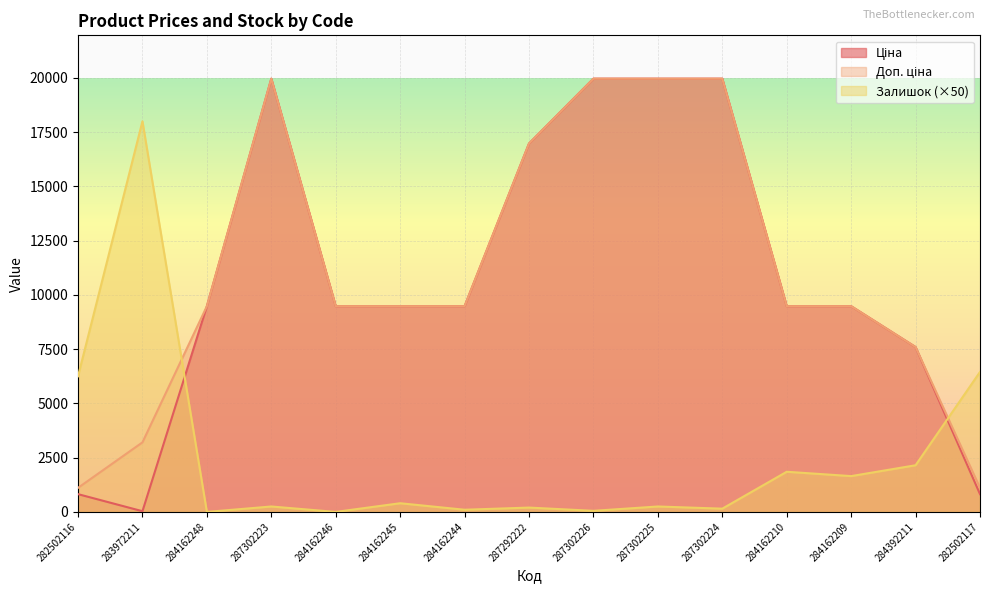

What is the difference between the Доп. ціна values at 283972211 and 287302224?

16759.2